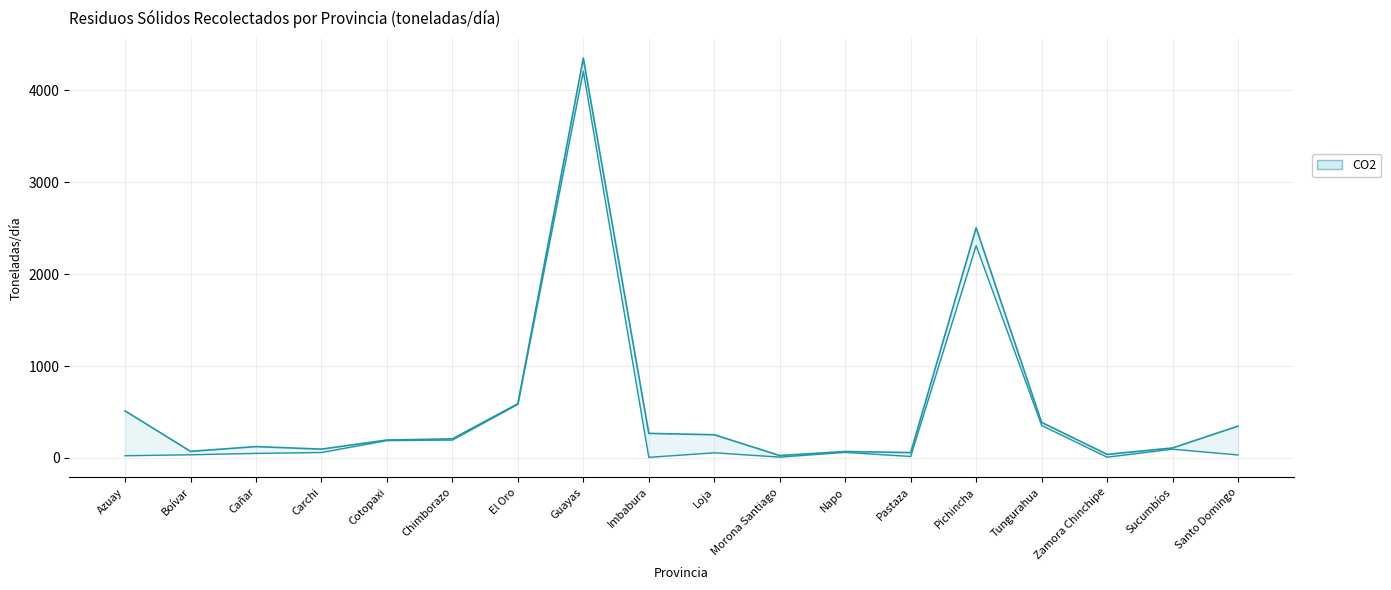

What is the difference between the Total Residuos values at Santo Domingo and Pichincha?

2158.5